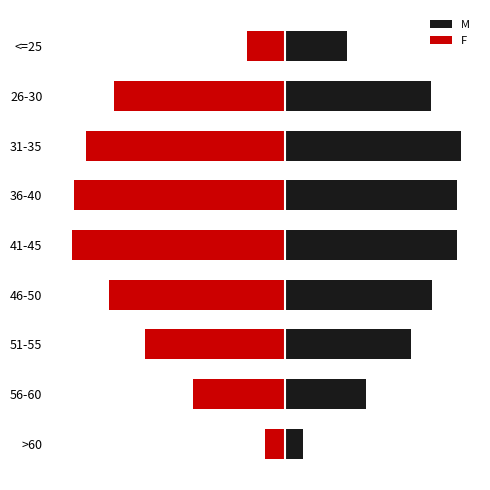

What is the difference between the maximum and second lowest values in the M series?

1801